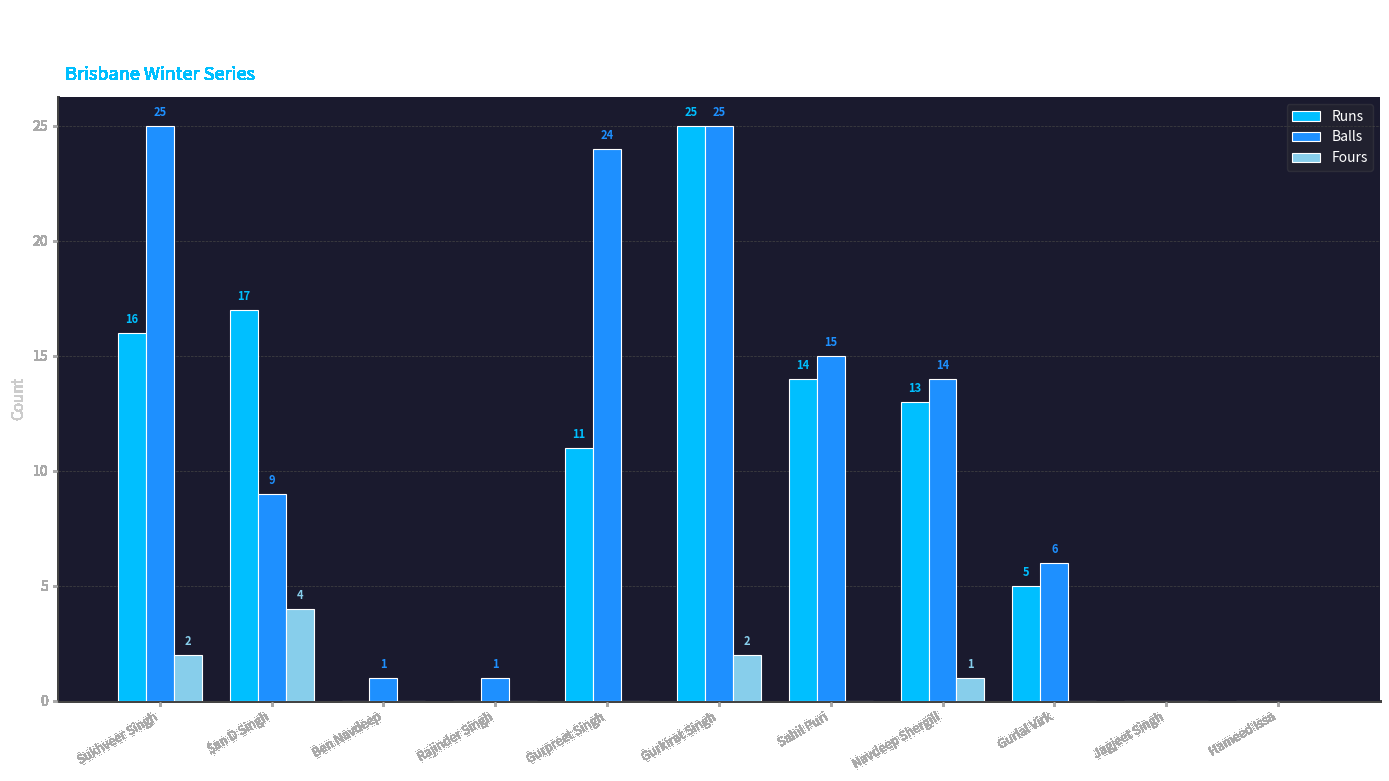

What is the sum of all Runs values?

101